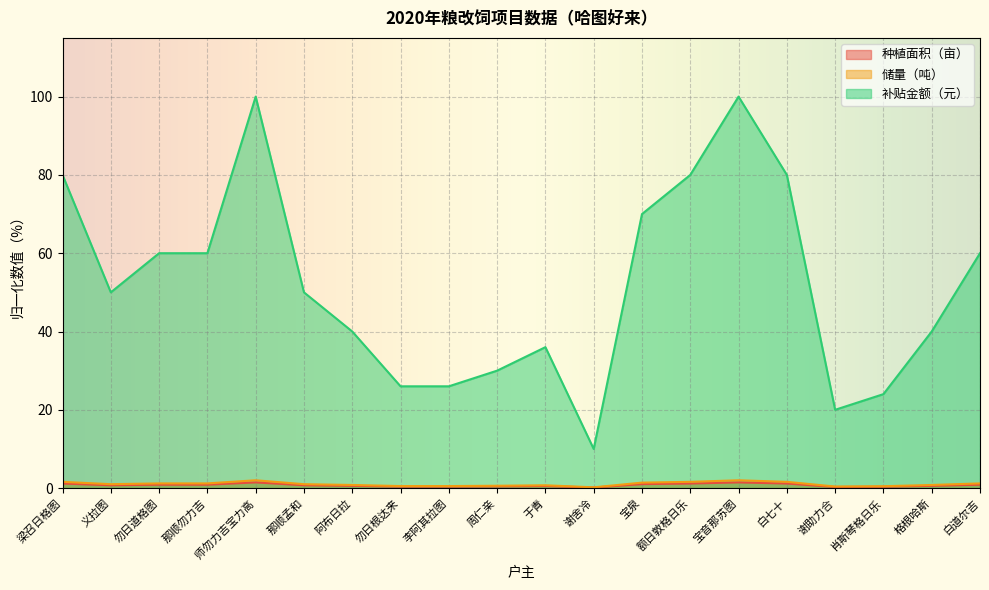

What is the spread (max minus min) of values at 梁召日格图?

78.8